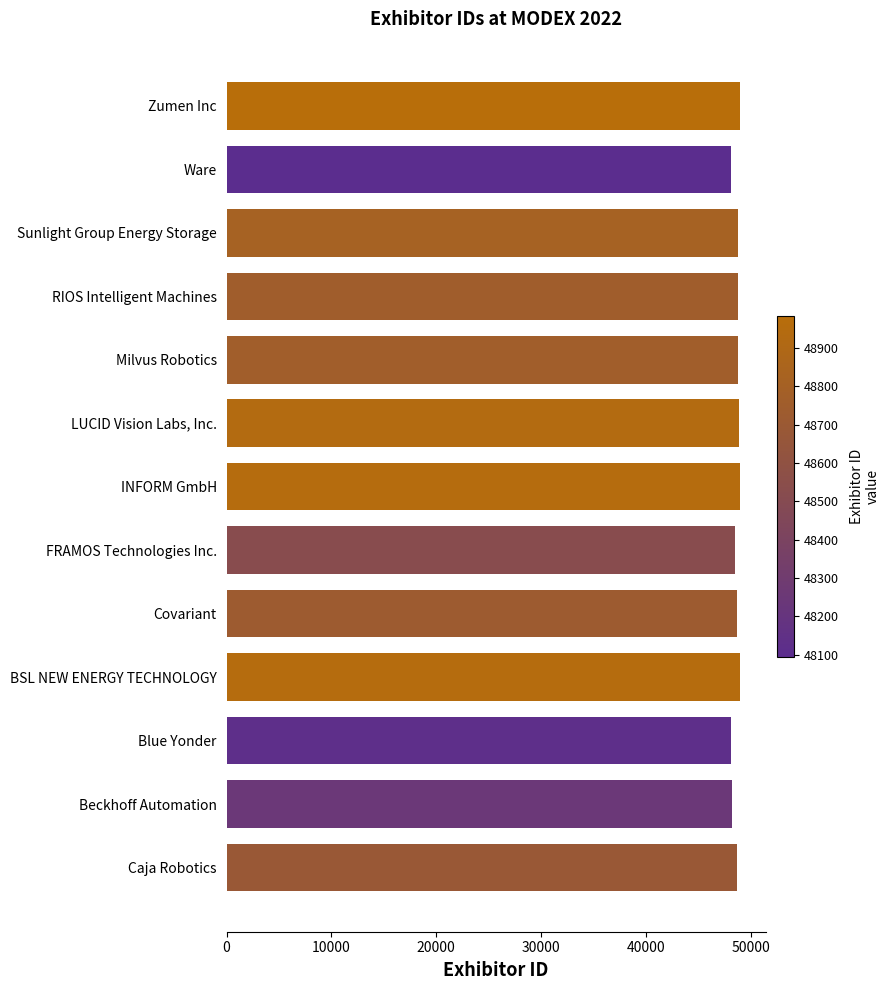

What value does the data have at Covariant?

48727